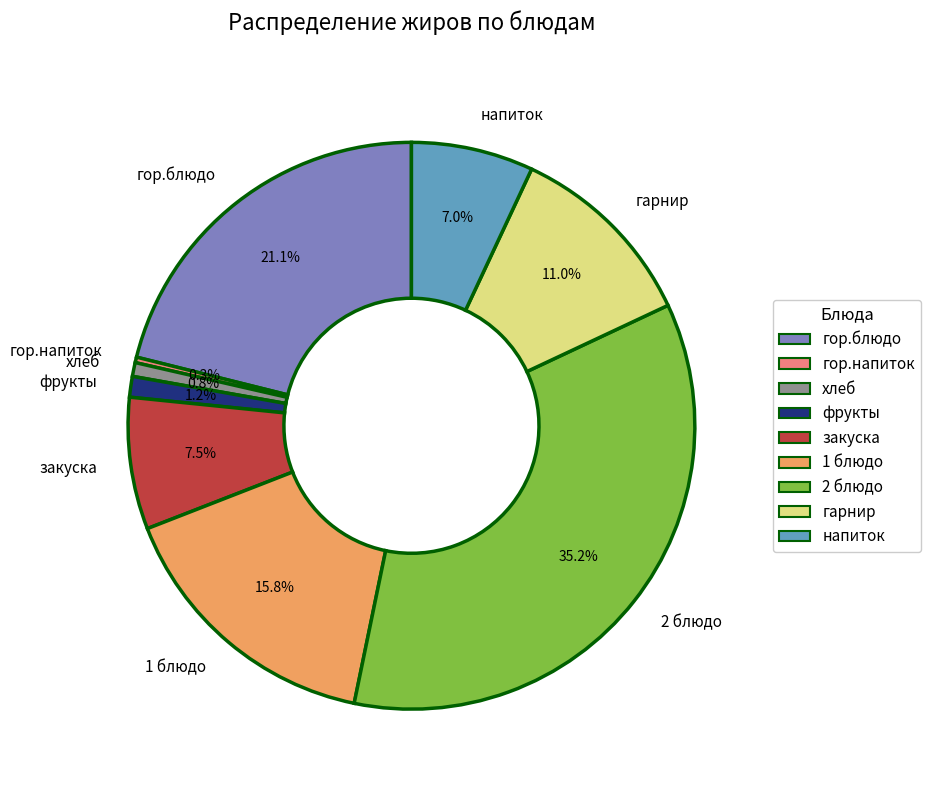

Do напиток and 1 блюдо together represent more than half of the pie?

No